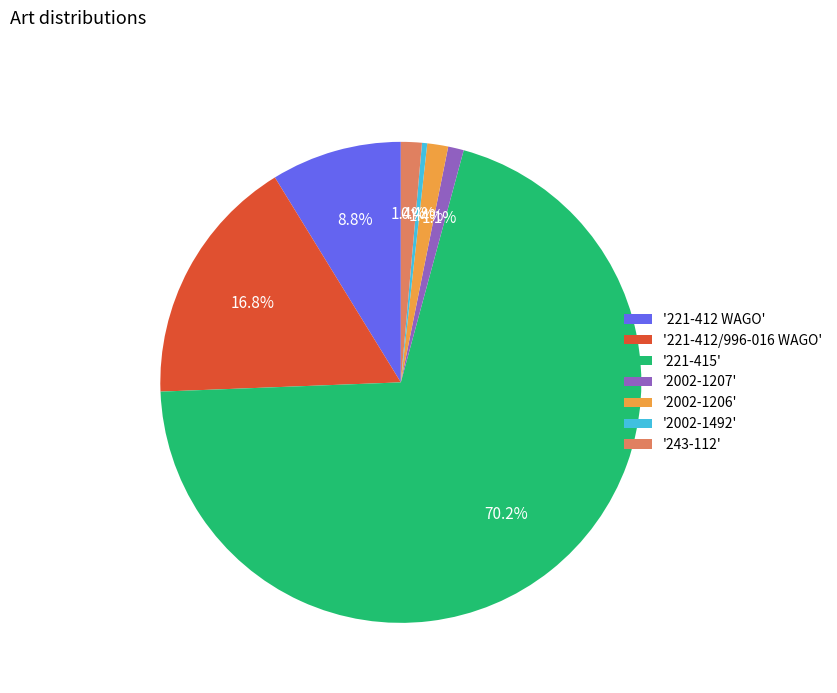

Is '221-415' the majority of the pie?

Yes